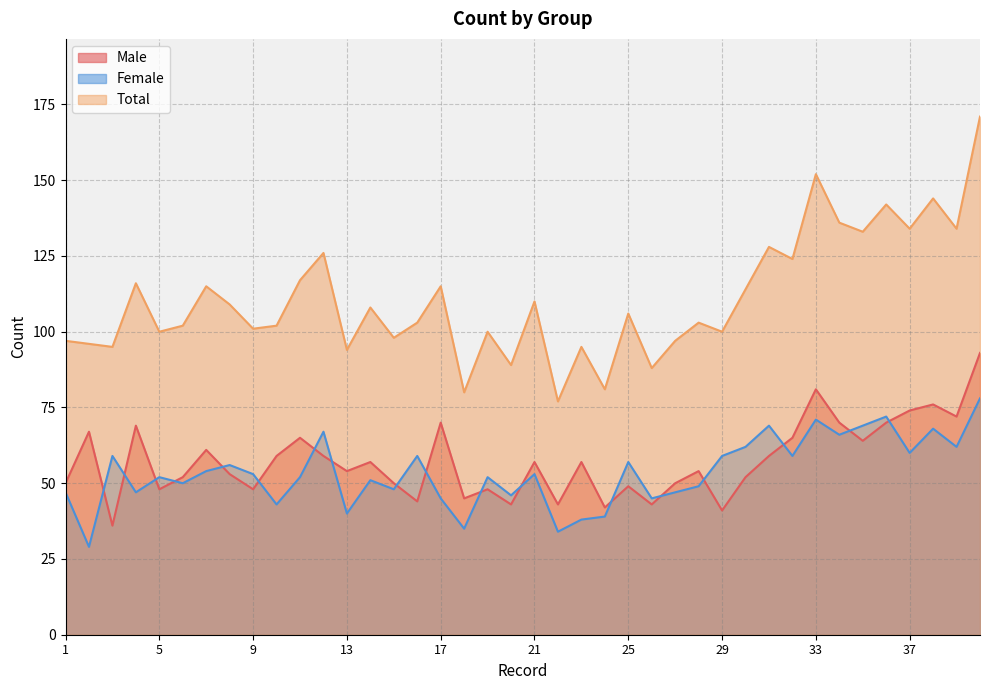

True or false: Male and Total intersect in this chart.

False